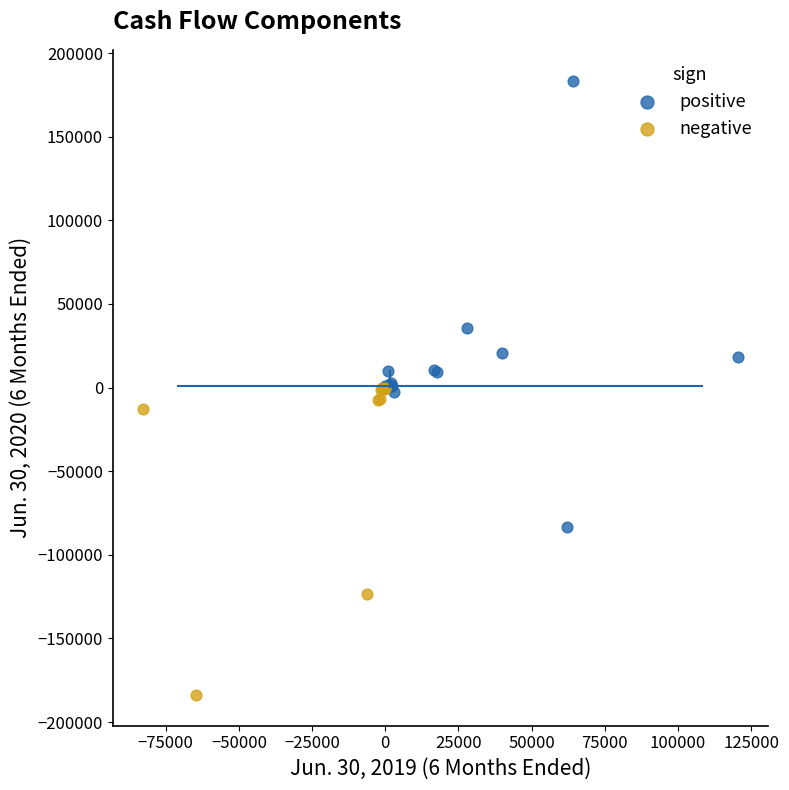

Which series has the widest spread of Y values?

positive